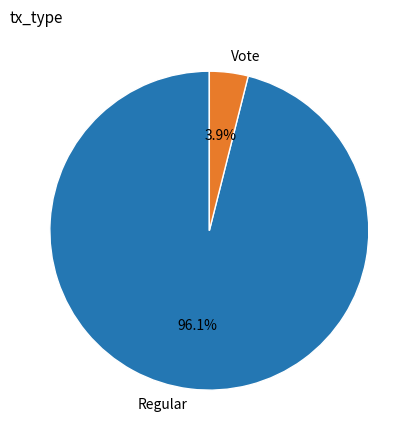

Which has a higher value, Vote or Regular?

Regular